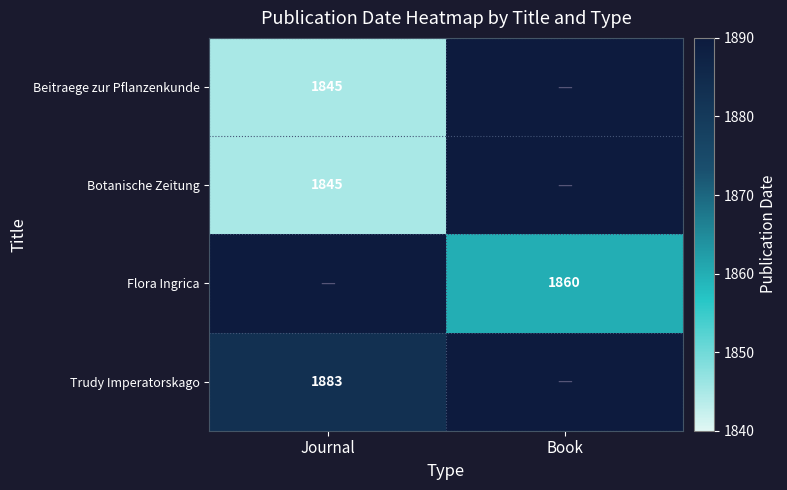

What is the minimum value shown in the chart?

1845.0